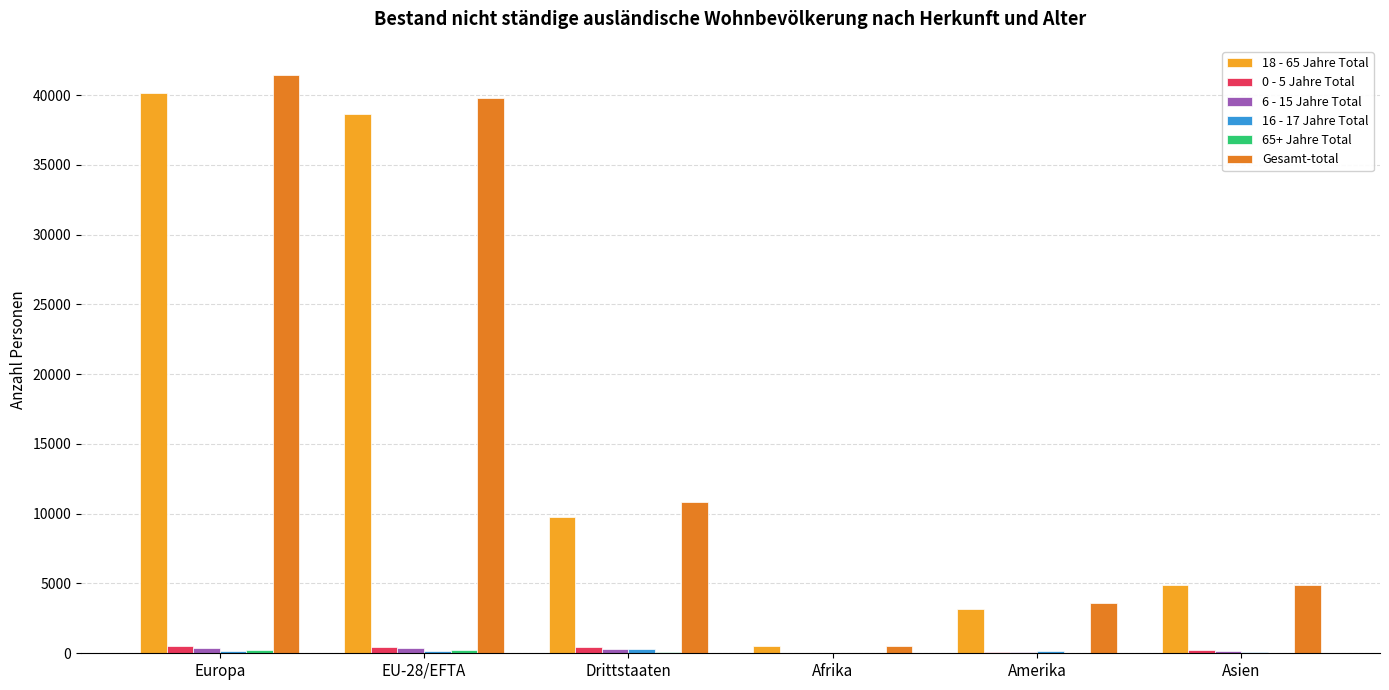

Between Amerika and Asien, which series saw the biggest shift?

18 - 65 Jahre Total